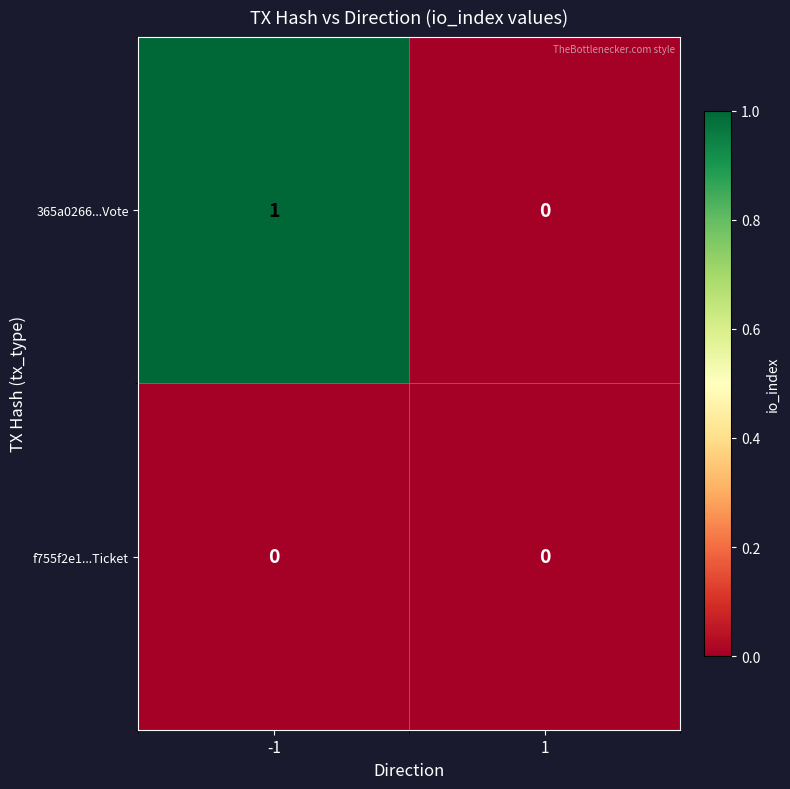

The value of 365a0266...Vote at 1 is 0. True or false?

True